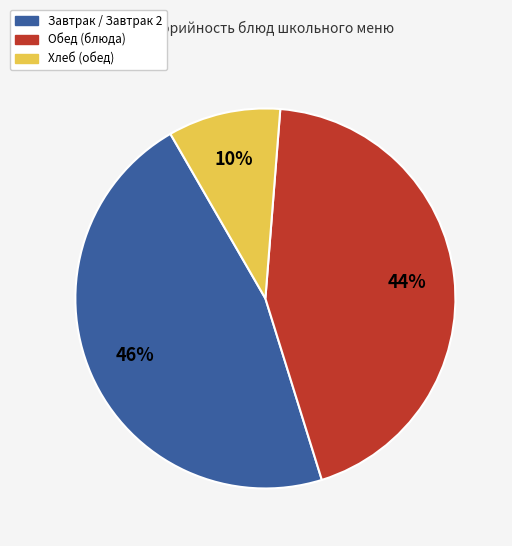

To the nearest percent, what is the average slice percentage?

33%